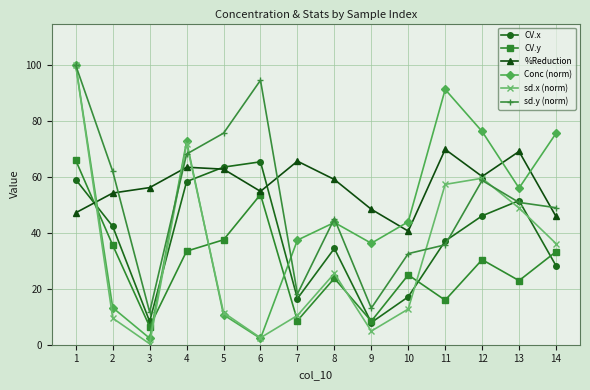

What is the value of the %Reduction point at the 9th from the left?

48.5